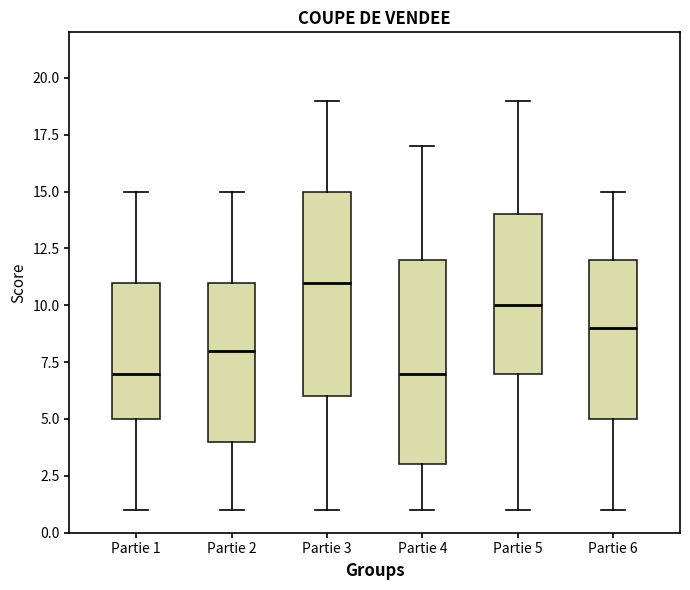

Reading left to right, transcribe this box plot: for each box, give where its median line is, the range the box spans, and where its two whiskers end, as read against the y-axis. The values are not printed on the chart, so give them approximately, as read against the axis.

Partie 1: median 7, box 5 to 11, whiskers 1 to 15
Partie 2: median 8, box 4 to 11, whiskers 1 to 15
Partie 3: median 11, box 6 to 15, whiskers 1 to 19
Partie 4: median 7, box 3 to 12, whiskers 1 to 17
Partie 5: median 10, box 7 to 14, whiskers 1 to 19
Partie 6: median 9, box 5 to 12, whiskers 1 to 15